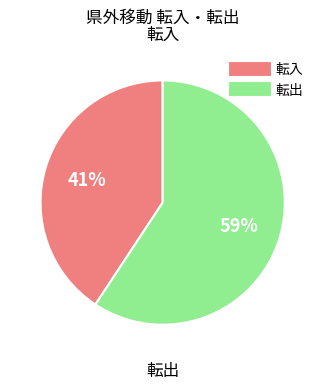

What is the smallest slice in the pie chart?

転入